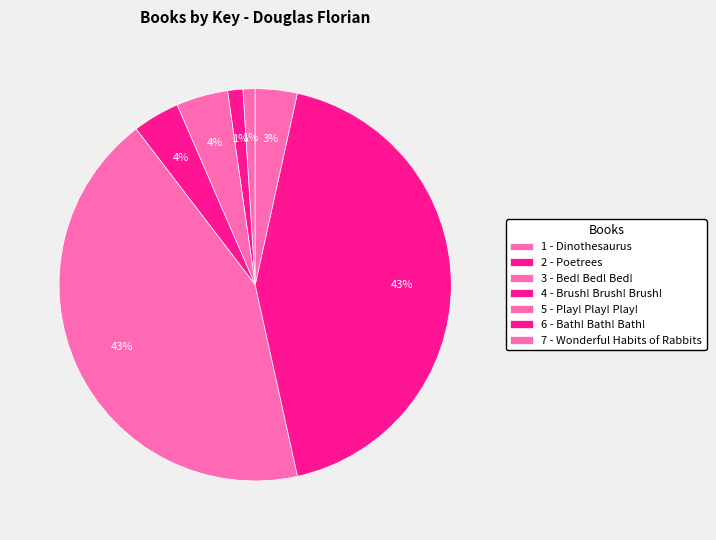

The 3 - Bed! Bed! Bed! slice represents 1% of the pie. True or false?

False